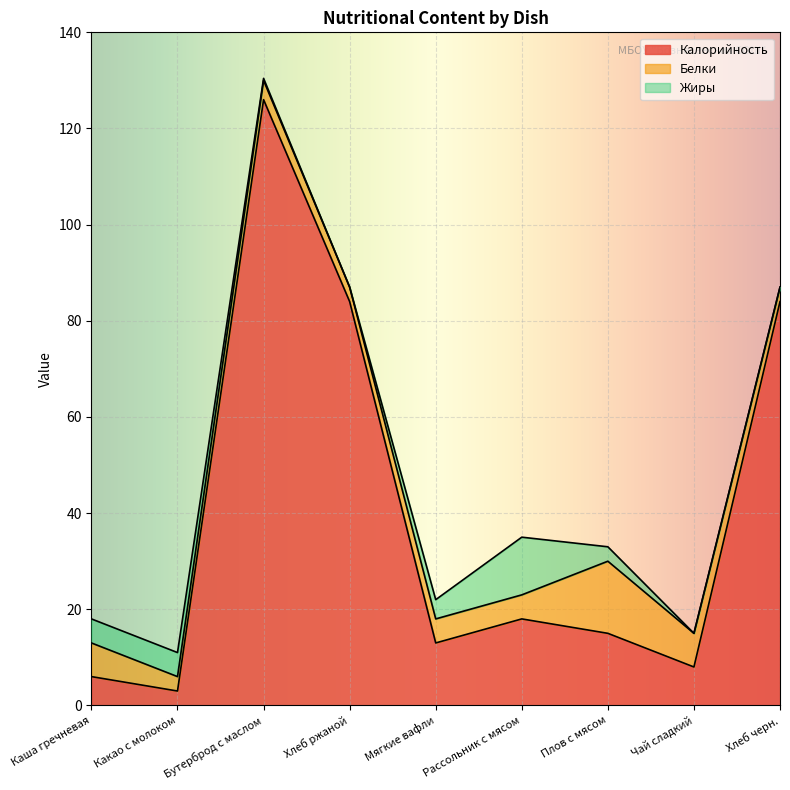

Where does the Жиры series first go above 3?

Каша гречневая